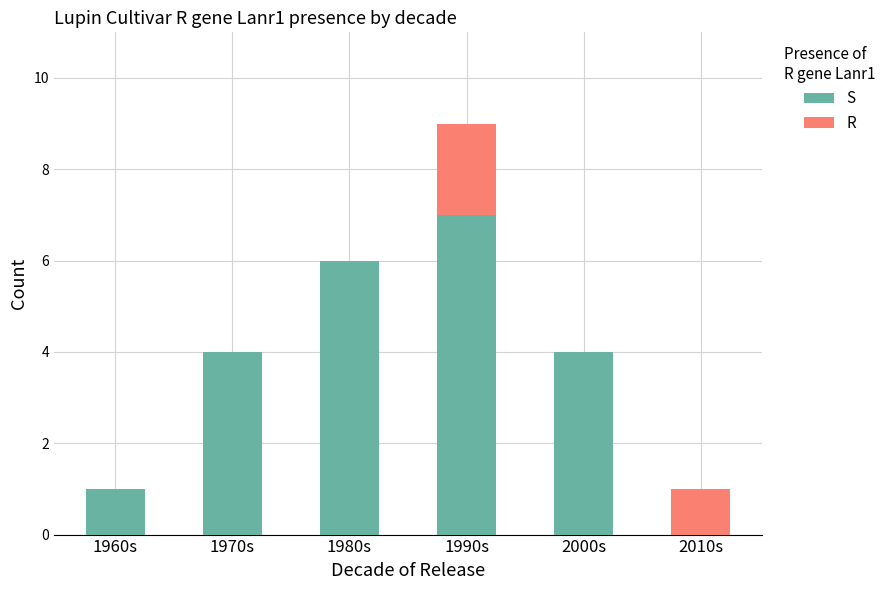

The S series shows 1 at 1970s. True or false?

False